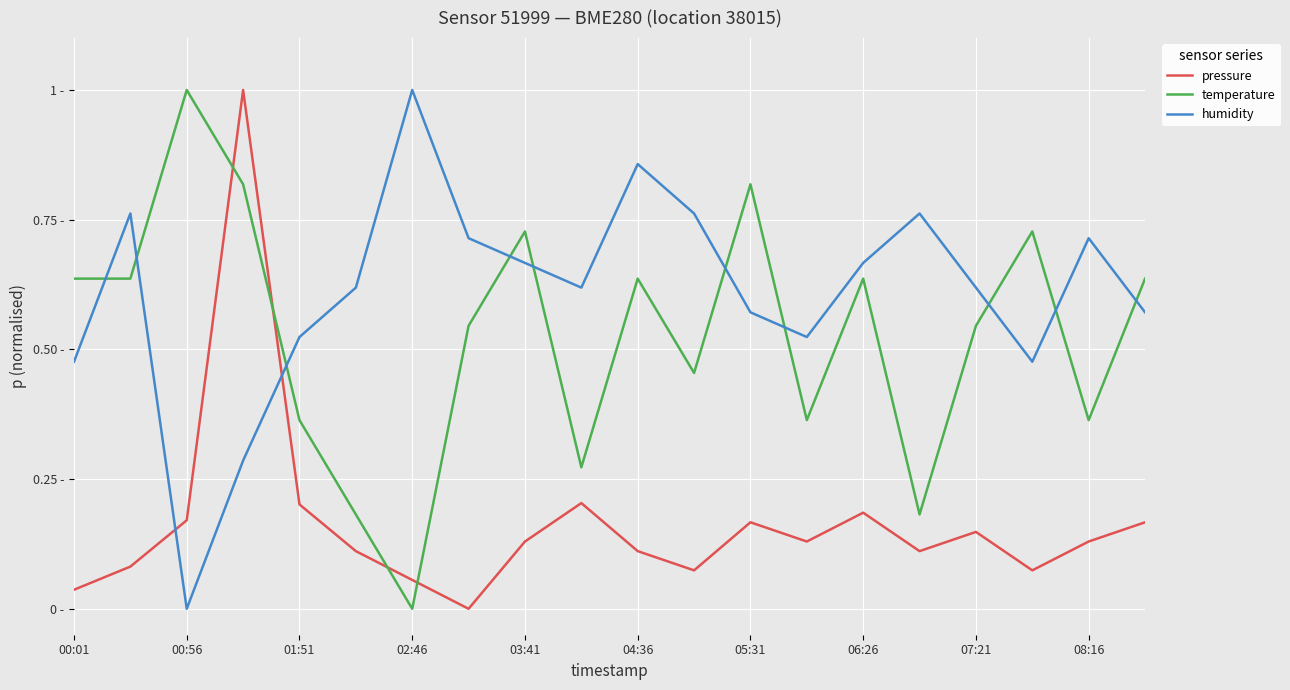

Is this an area chart (filled region under the line)?

No